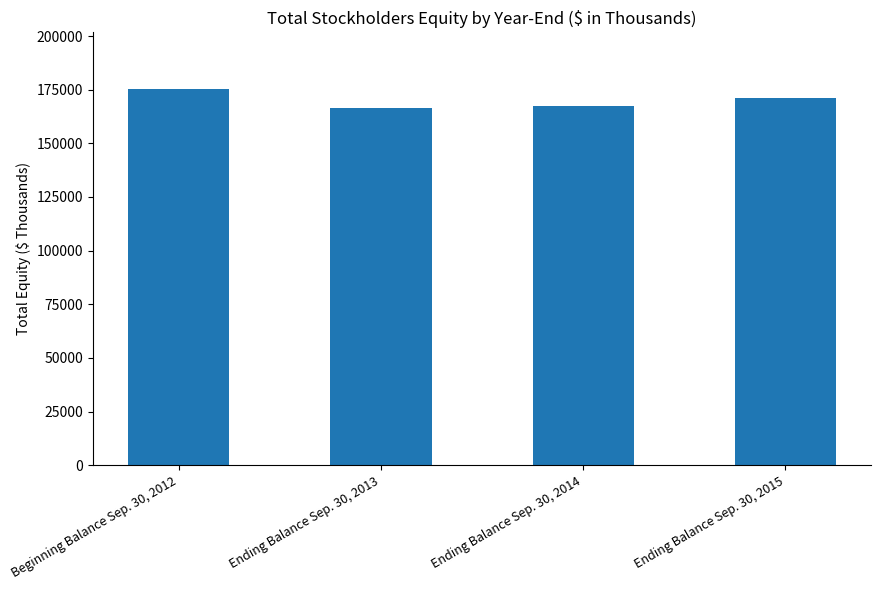

What is the sum of all values?

680446